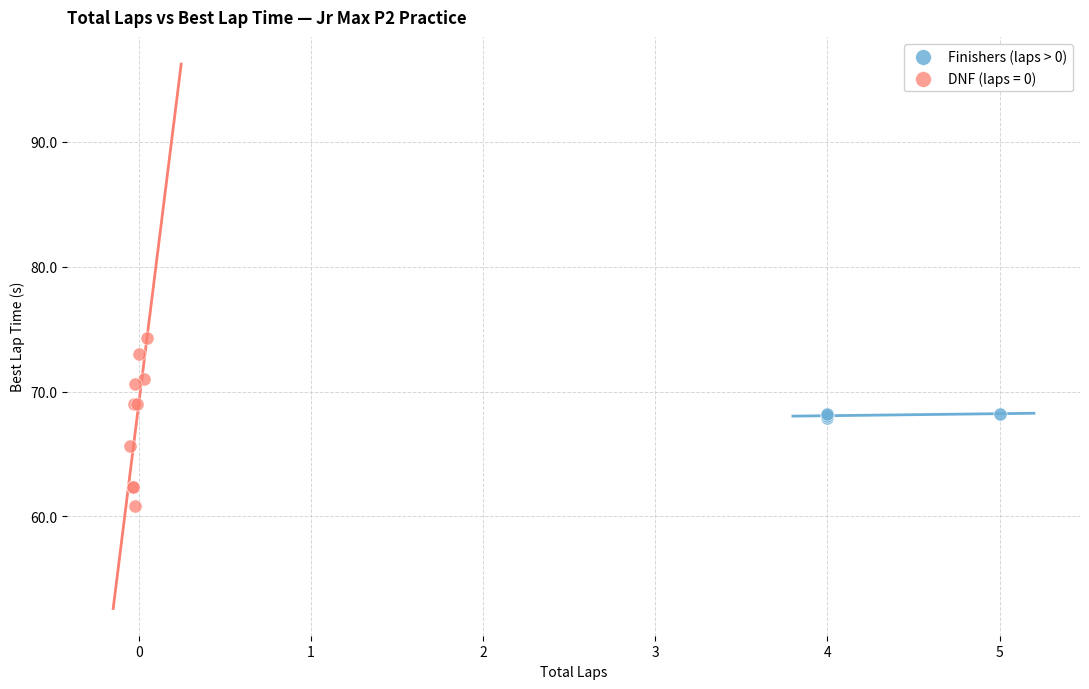

Which series reaches the minimum Y coordinate?

DNF (laps = 0)